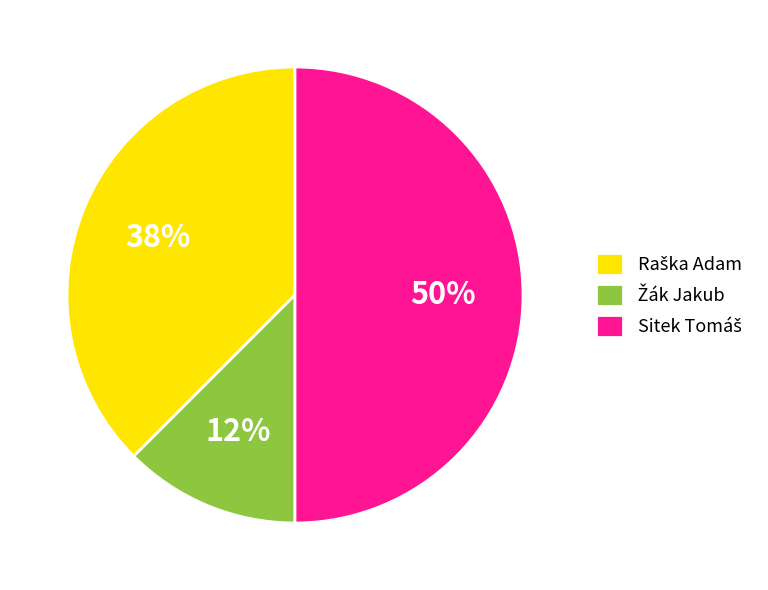

To the nearest percent, what is the average slice percentage?

33%